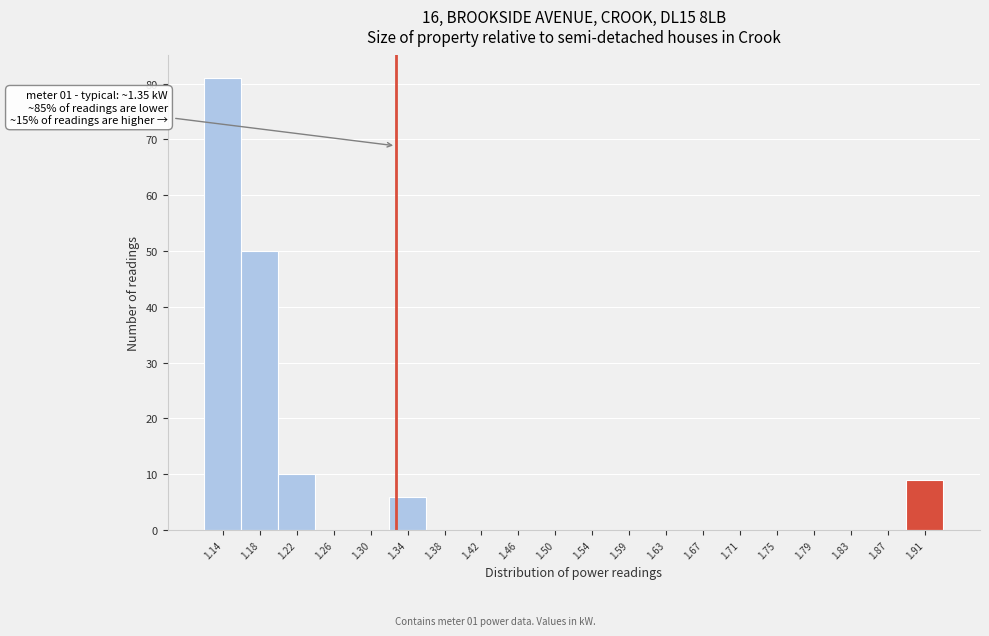

Reading right to left, list all the values displayed in this chart.

1.91=9	1.87=0	1.83=0	1.79=0	1.75=0	1.71=0	1.67=0	1.63=0	1.59=0	1.54=0	1.50=0	1.46=0	1.42=0	1.38=0	1.34=6	1.30=0	1.26=0	1.22=10	1.18=50	1.14=81